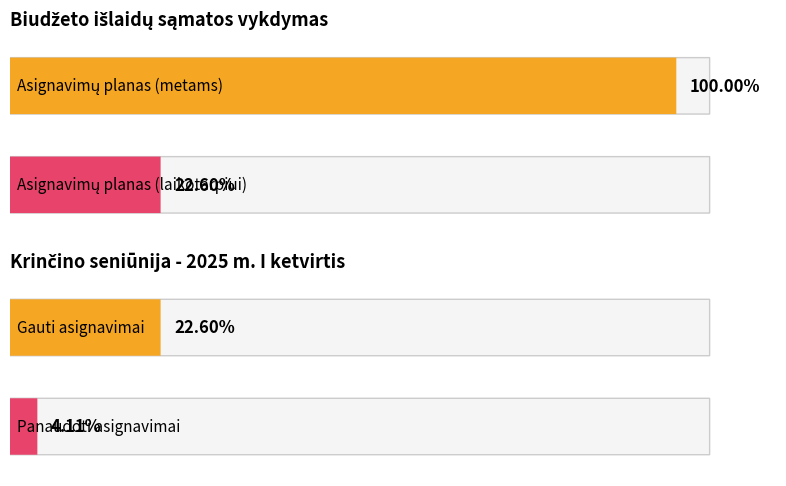

Which series has the largest total across all categories?

Asignavimų planas